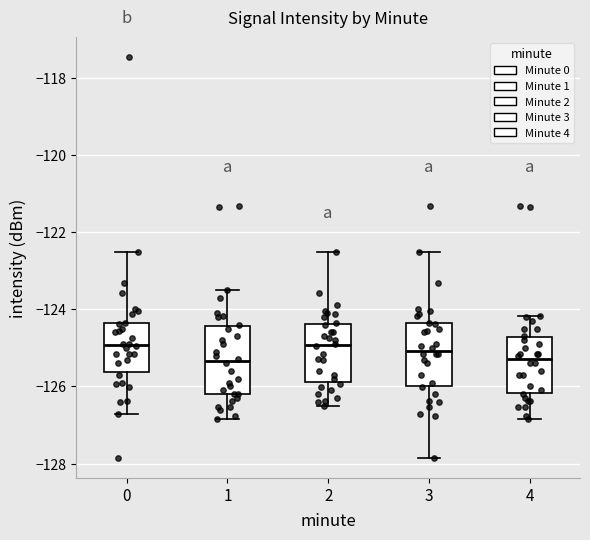

Reading left to right, read every box against the y-axis: the position of its median line, the range the box covers, and the ends of its whiskers. The values are not printed on the chart, so give them approximately, as read against the axis.

0: median -125.0, box -125.6 to -124.4, whiskers -126.8 to -122.6
1: median -125.4, box -126.2 to -124.4, whiskers -126.8 to -123.4
2: median -125.0, box -125.8 to -124.4, whiskers -126.4 to -122.6
3: median -125.0, box -126.0 to -124.4, whiskers -127.8 to -122.6
4: median -125.2, box -126.2 to -124.8, whiskers -126.8 to -124.2